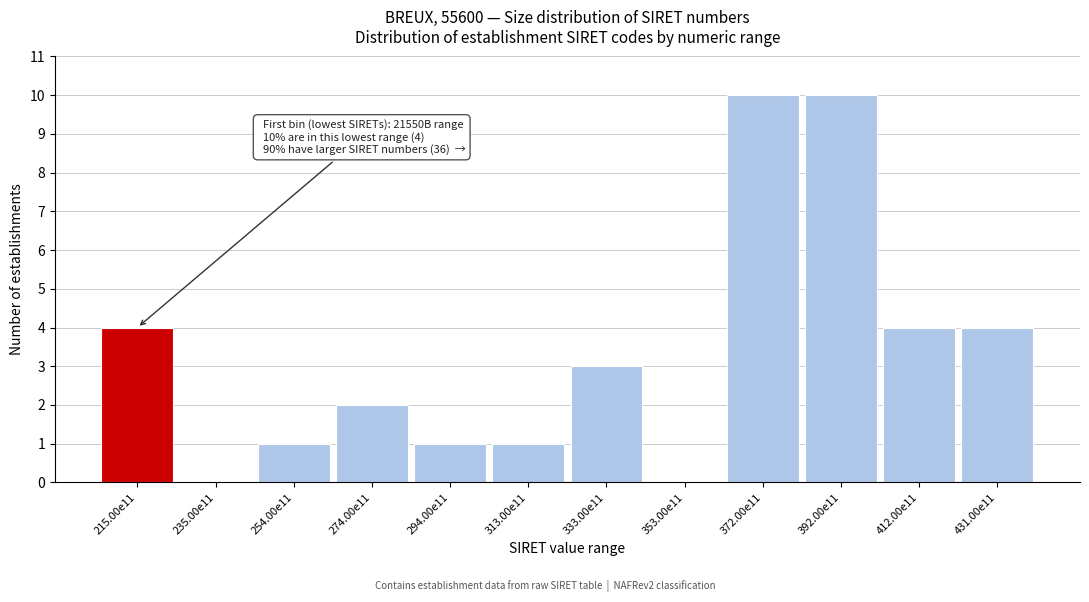

Reading left to right, list all the values displayed in this chart.

215.00e11=4	235.00e11=0	254.00e11=1	274.00e11=2	294.00e11=1	313.00e11=1	333.00e11=3	353.00e11=0	372.00e11=10	392.00e11=10	412.00e11=4	431.00e11=4